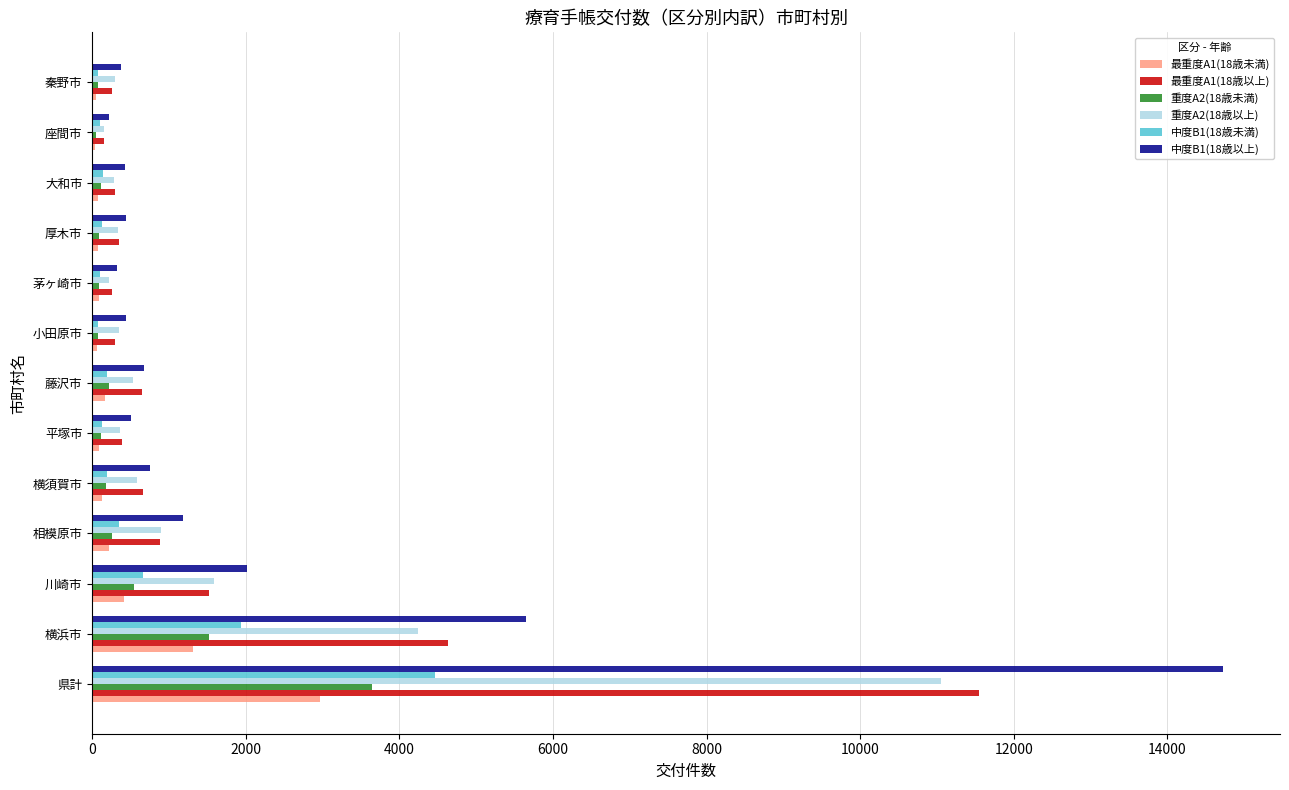

At which category is the sum across all series the highest?

県計